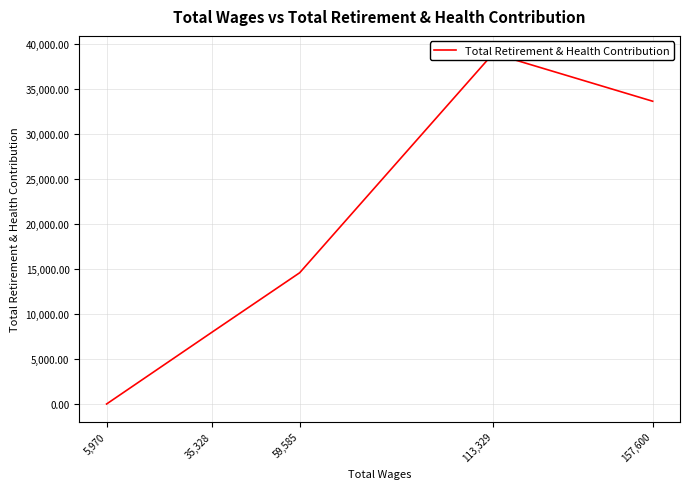

Rank the categories by value from highest to lowest.

113,329, 157,600, 59,585, 35,328, 5,970